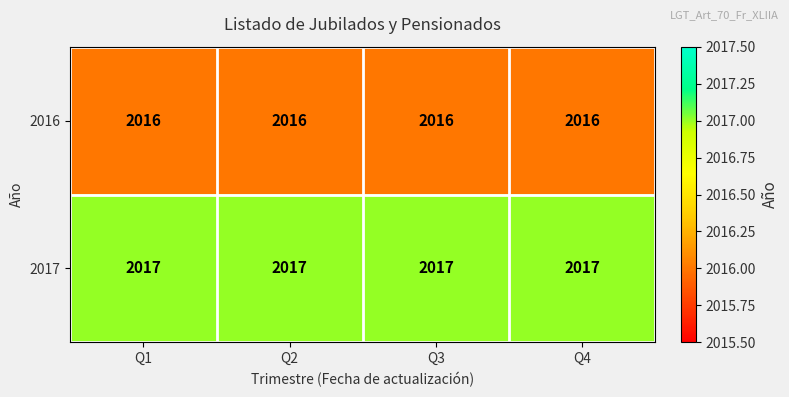

Rank the series at Q4 from lowest to highest value.

2016, 2017